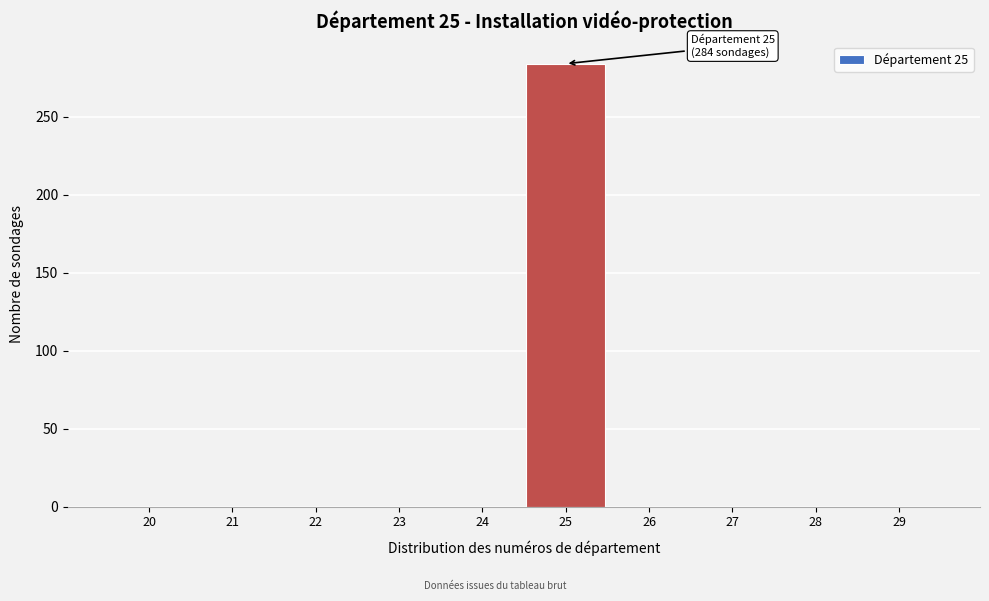

Reading right to left, transcribe all the data shown in this chart.

29=0	28=0	27=0	26=0	25=284	24=0	23=0	22=0	21=0	20=0